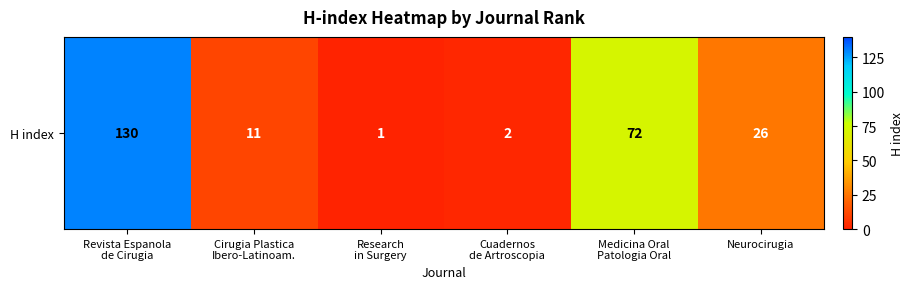

Is it true that the value at Cirugia Plastica
Ibero-Latinoam. is 6?

False